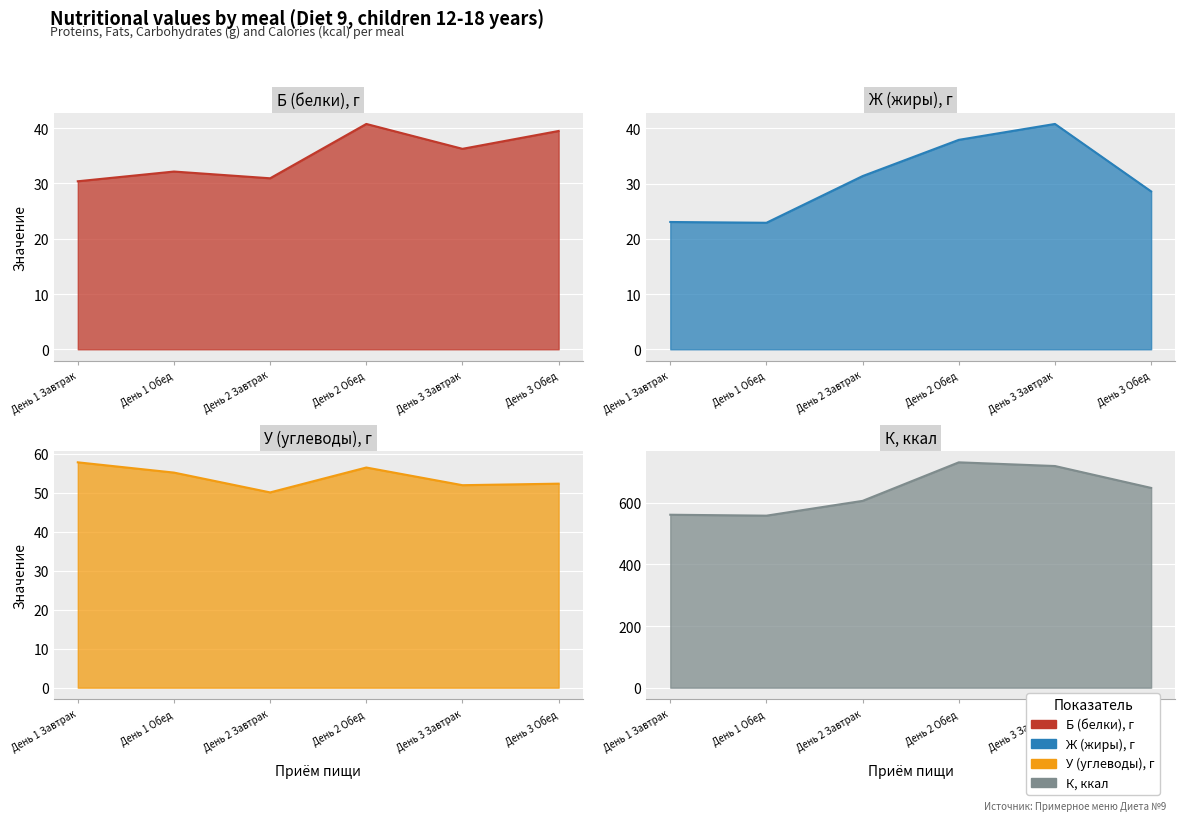

What is the difference between the К, ккал values at День 2 Завтрак and День 1 Обед?

48.0